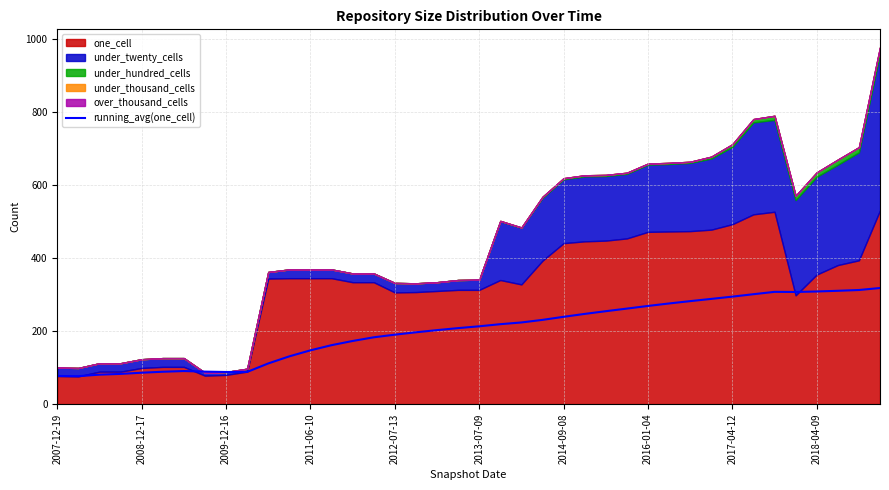

Is it true that the value at 2012-07-13 is 190.2?

True